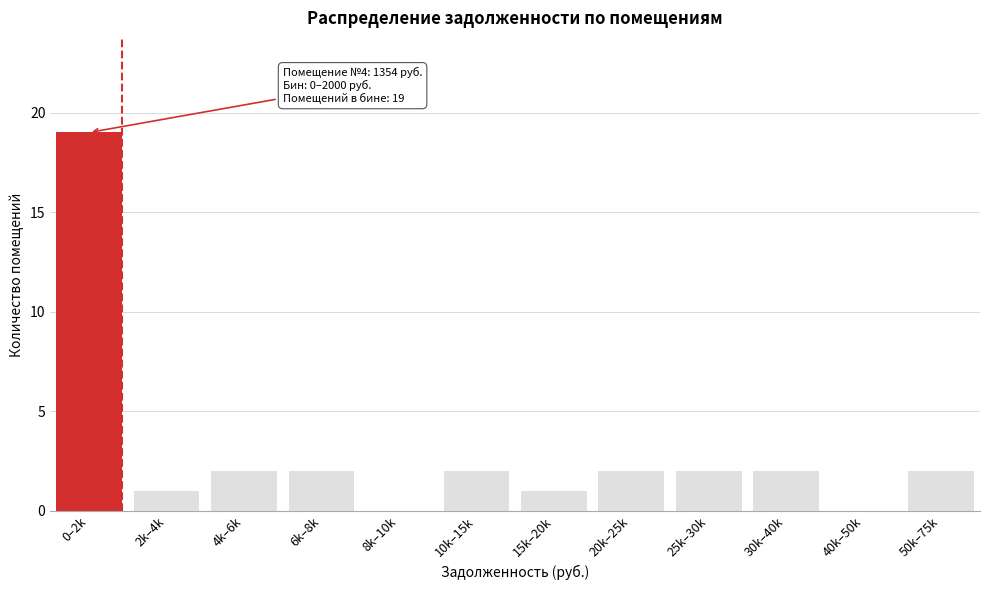

Reading left to right, list all the values displayed in this chart.

0–2k=19	2k–4k=1	4k–6k=2	6k–8k=2	8k–10k=0	10k–15k=2	15k–20k=1	20k–25k=2	25k–30k=2	30k–40k=2	40k–50k=0	50k–75k=2